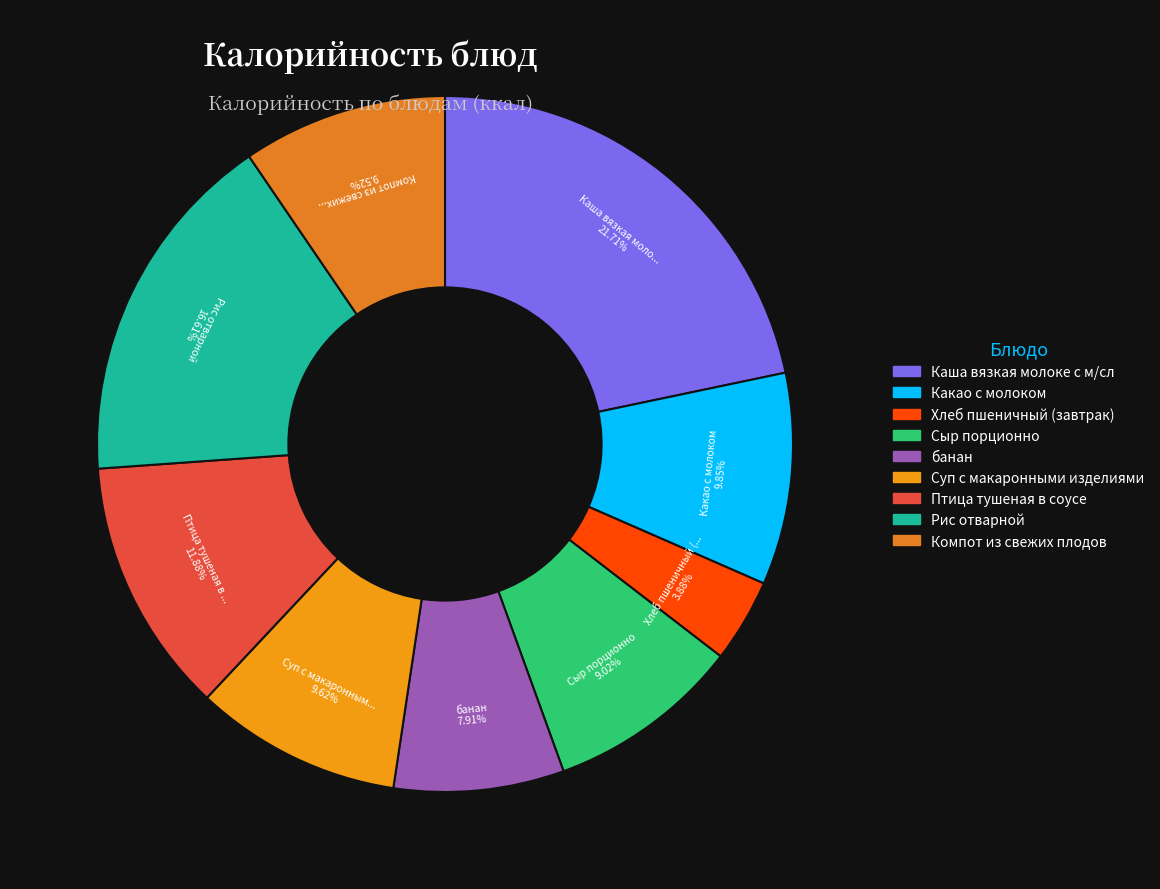

Which slice is the smallest?

Хлеб пшеничный (завтрак)